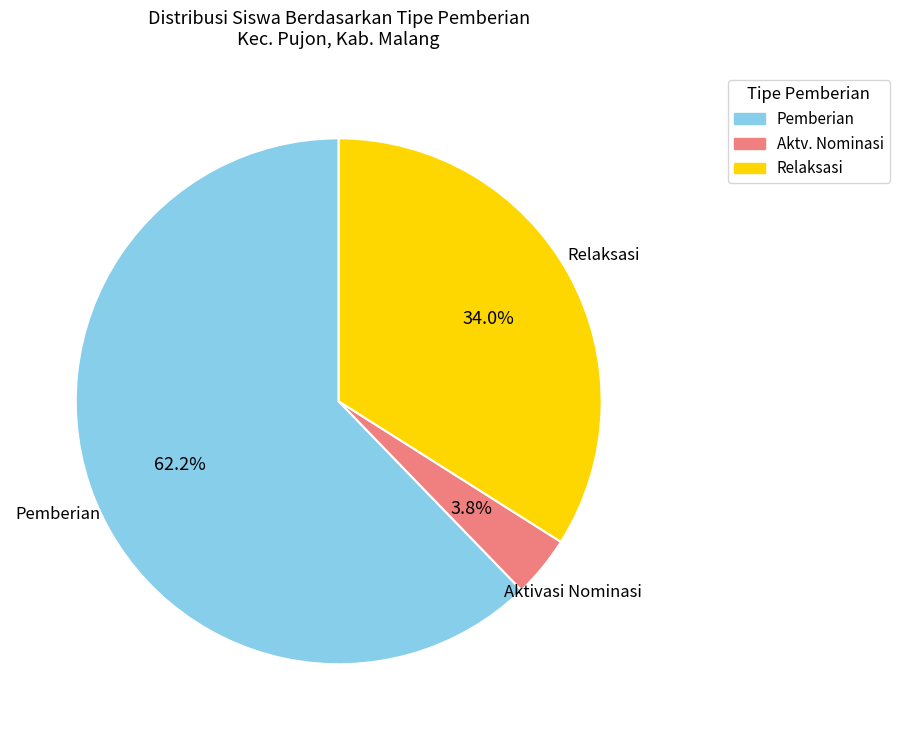

Is there any slice that represents more than half of the pie?

Yes